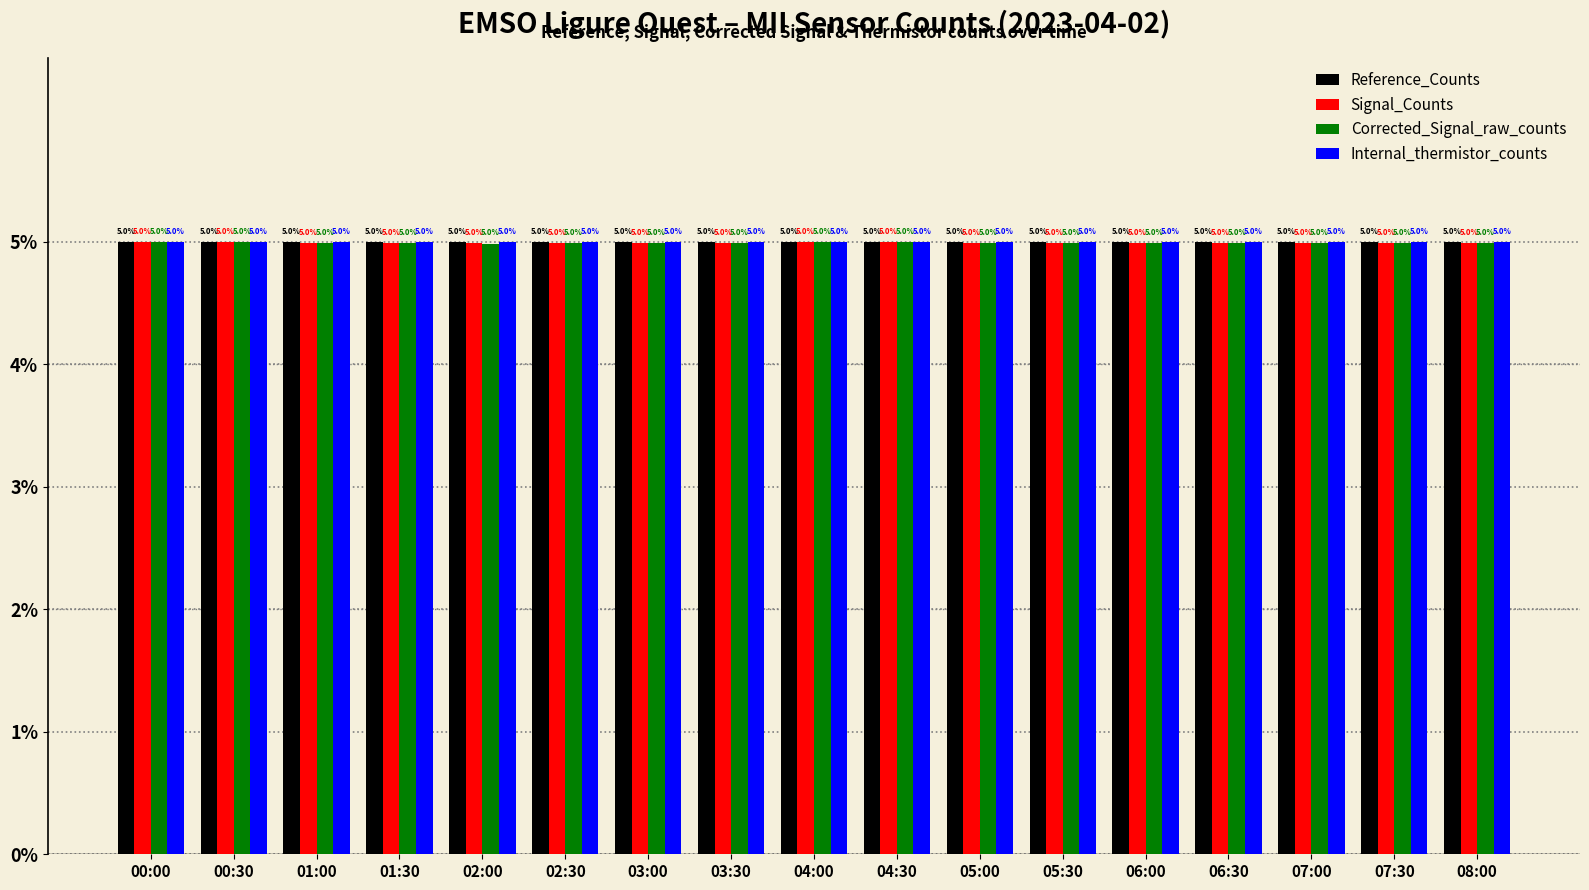

What is the sum of the Internal_thermistor_counts values at 07:00 and 06:00?

10.0